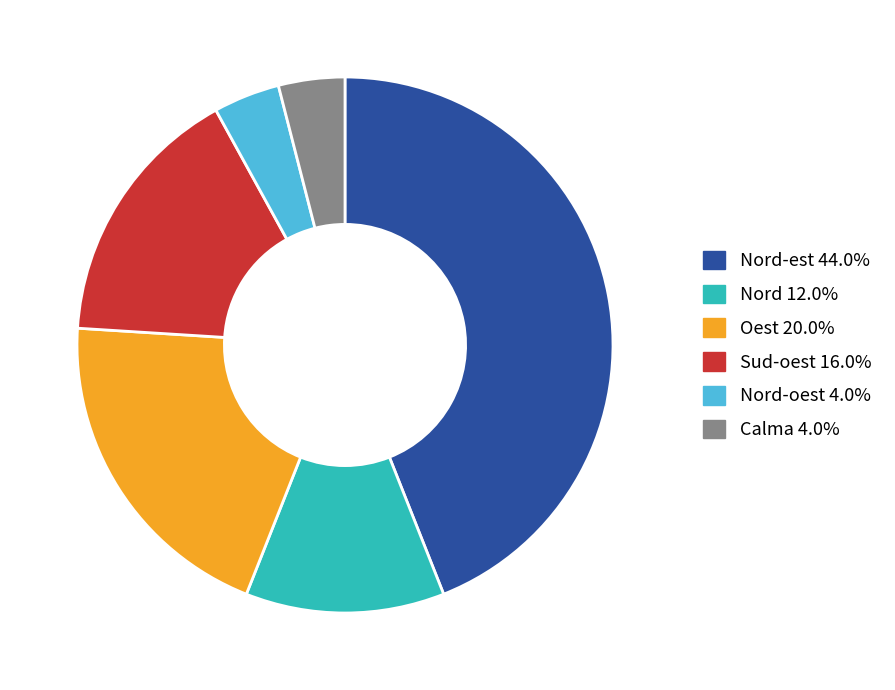

Is there a majority slice in this chart?

No